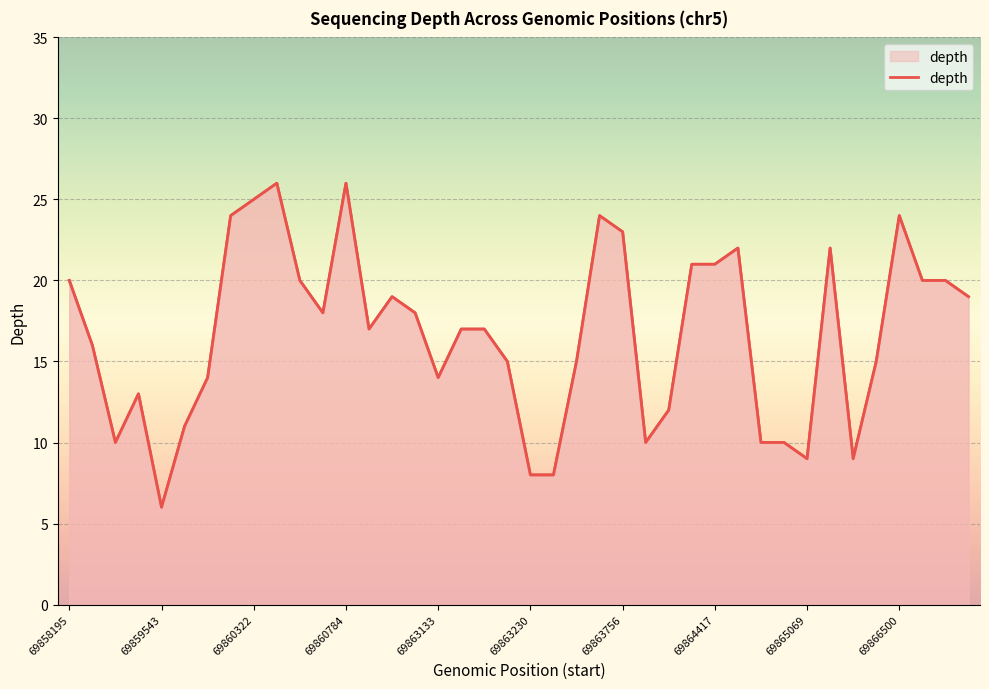

Where is the data nearest to the value 16?

69858383